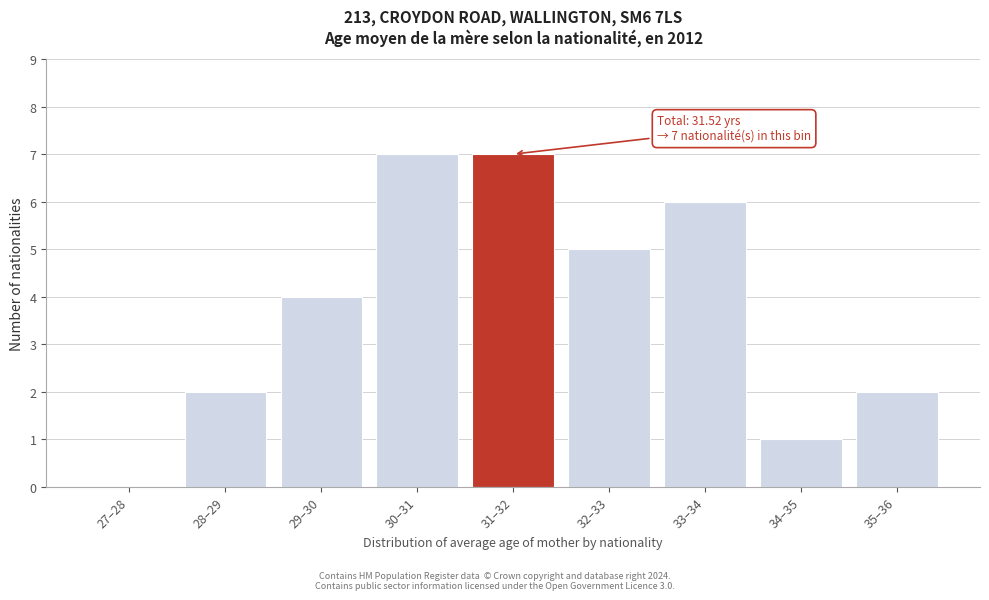

Reading right to left, list all the values displayed in this chart.

35–36=2	34–35=1	33–34=6	32–33=5	31–32=7	30–31=7	29–30=4	28–29=2	27–28=0